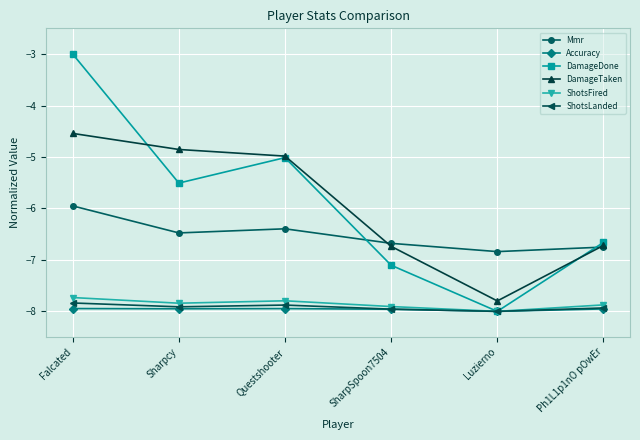

In Mmr, how many points are lower than both neighbors (excluding endpoints)?

2